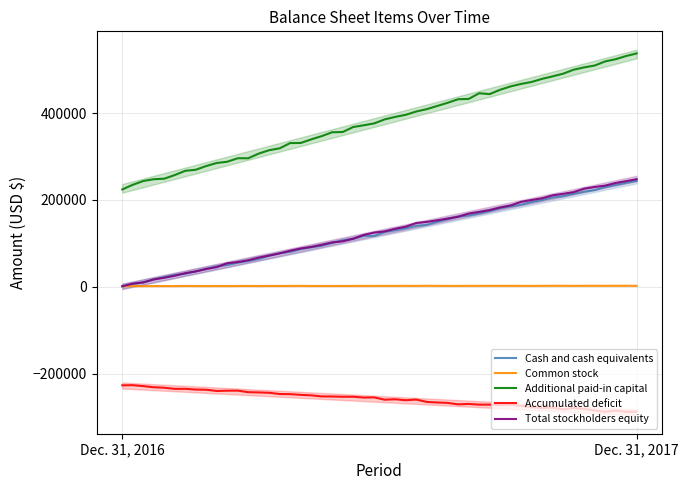

Does the chart display data point markers on the line(s)?

No